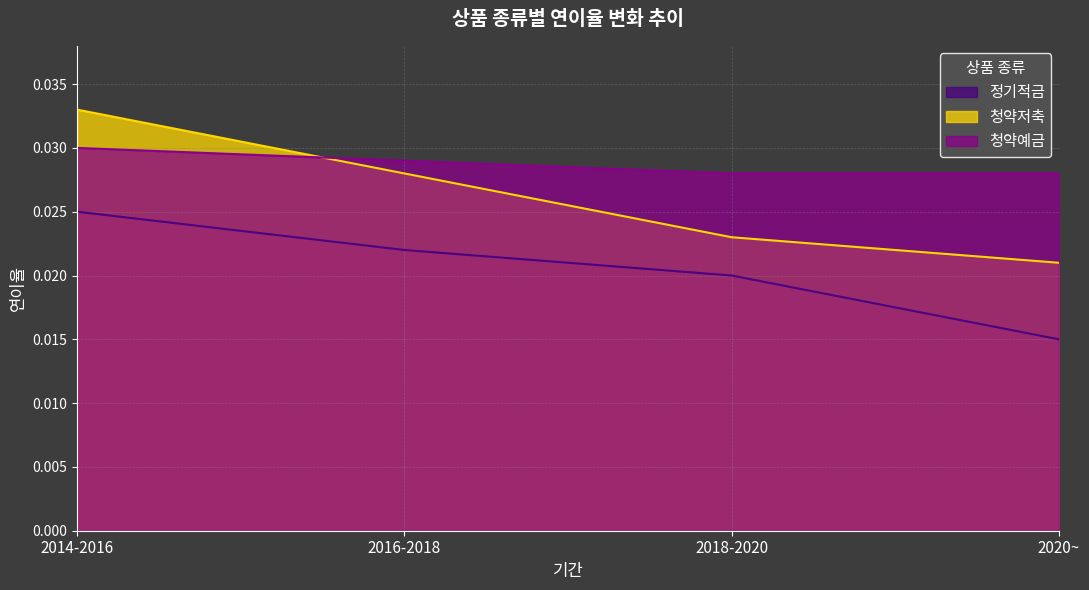

True or false: 정기적금 and 청약저축 intersect in this chart.

False